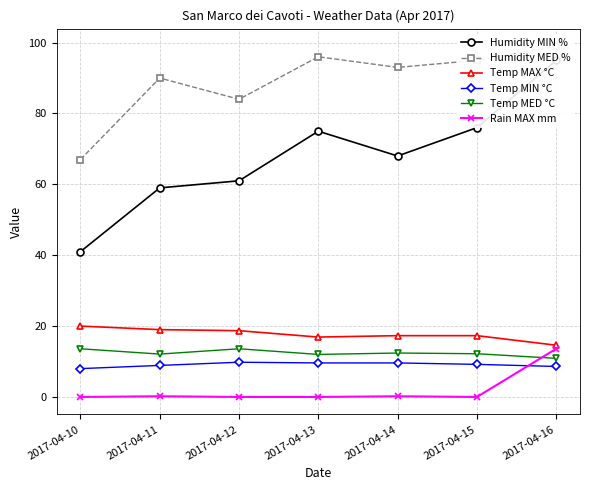

True or false: Temp MIN °C and Temp MED °C intersect in this chart.

False